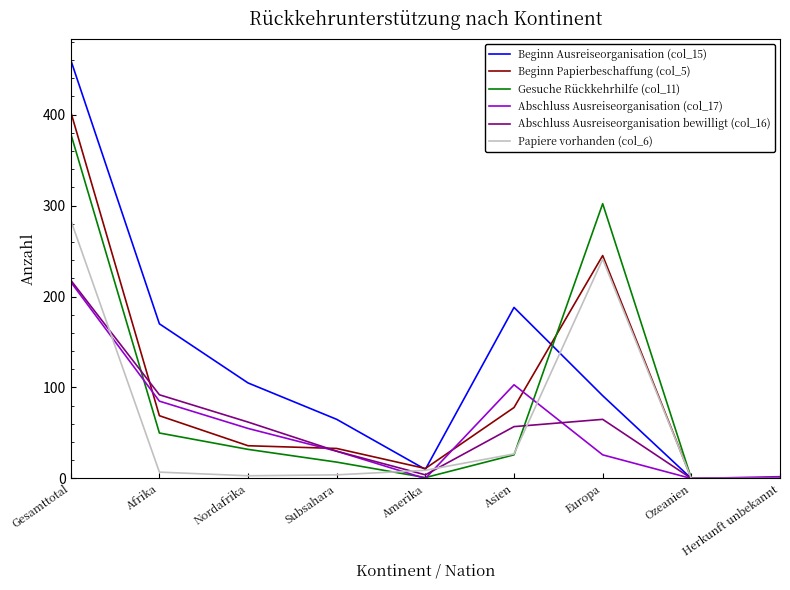

Which series has the largest total across all categories?

Beginn Ausreiseorganisation (col_15)